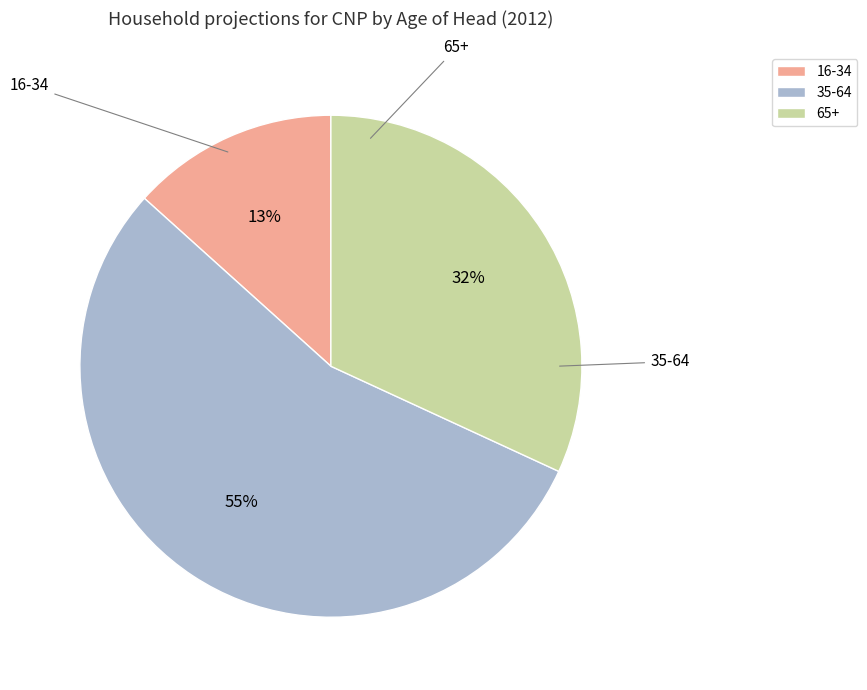

To the nearest percent, what is the difference between the largest and smallest slice percentages?

41%